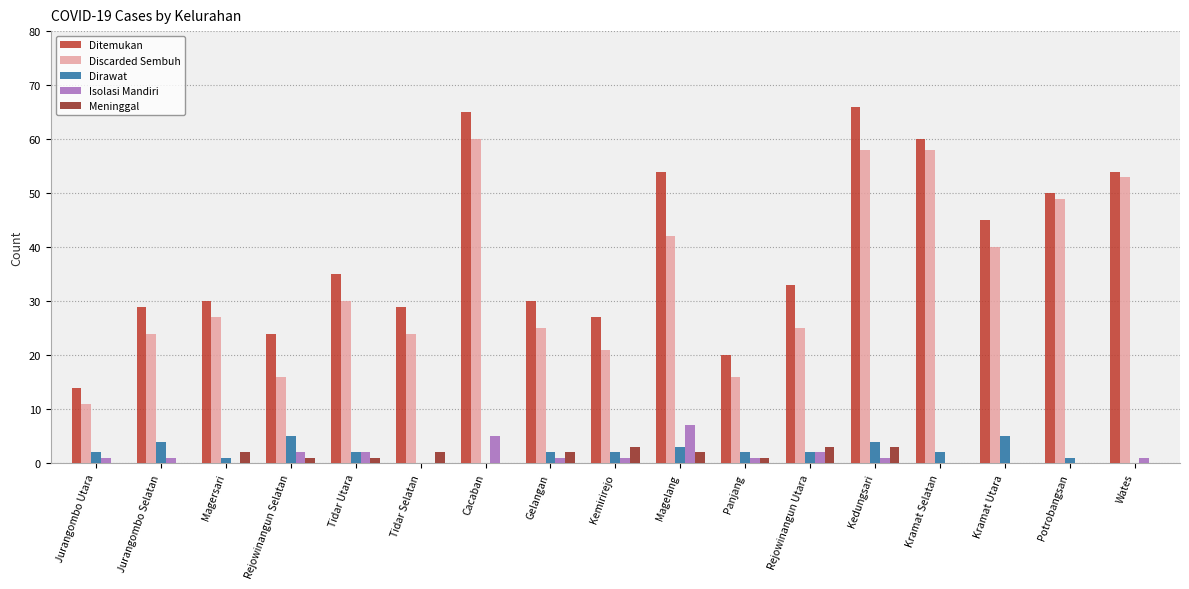

Which series has the largest total across all categories?

Ditemukan